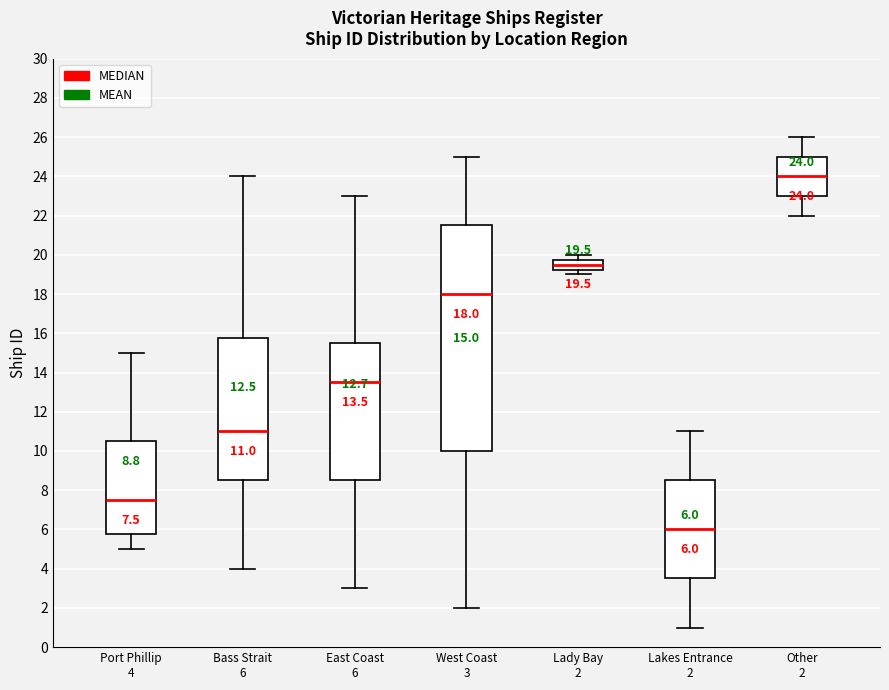

Which box's median line is the highest?

Other 2